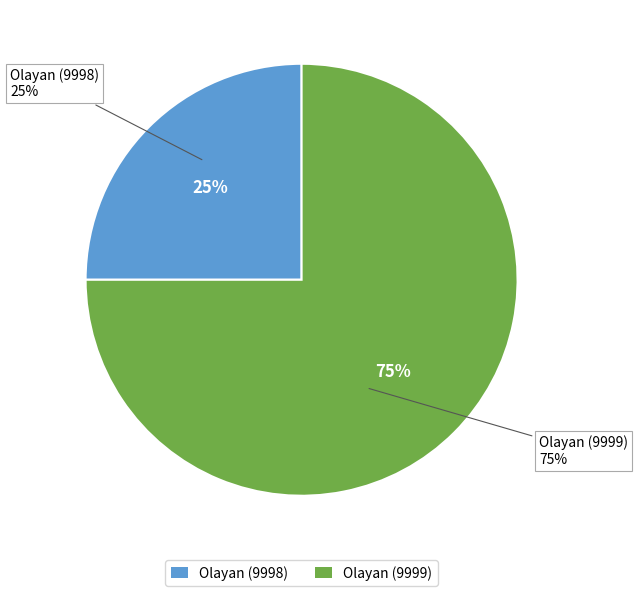

To the nearest percent, what percentage of the pie is Olayan Investments (9998)?

25%